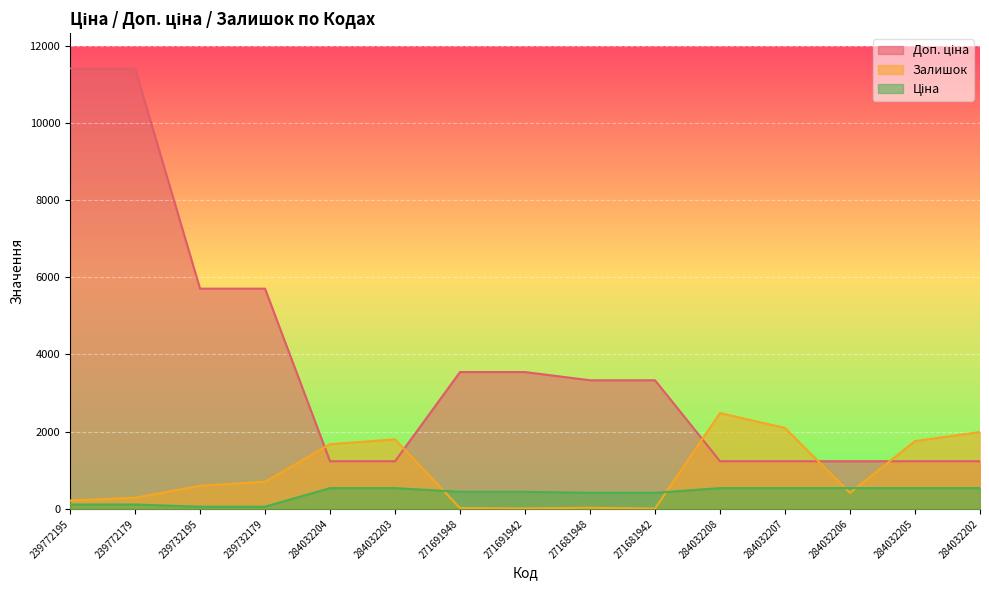

Rank the series by their maximum value, from highest to lowest.

Доп. ціна, Залишок, Ціна